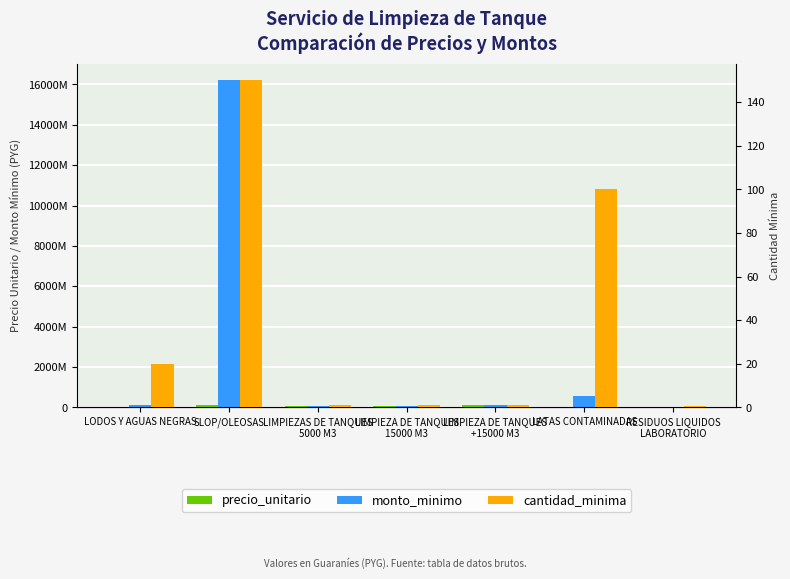

Reading right to left, transcribe all the data shown in this chart.

precio_unitario: 460000.0	5660000.0	104000000.0	90000000.0	56000000.0	108000000.0	7200000.0
monto_minimo: 230000.0	566000000.0	104000000.0	90000000.0	56000000.0	16200000000.0	144000000.0
cantidad_minima: 0.5	100.0	1.0	1.0	1.0	150.0	20.0